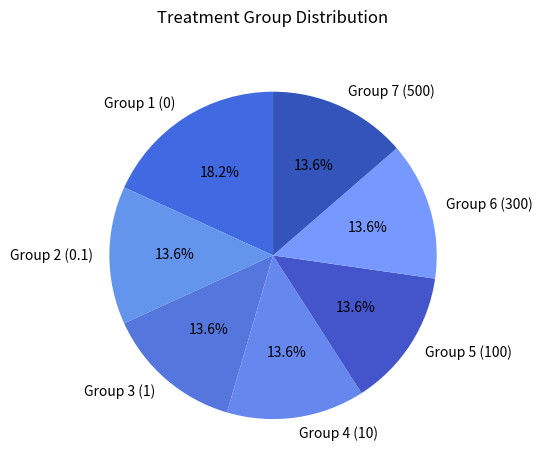

How much of the chart is everything except Group 7 (500)?

86.4%